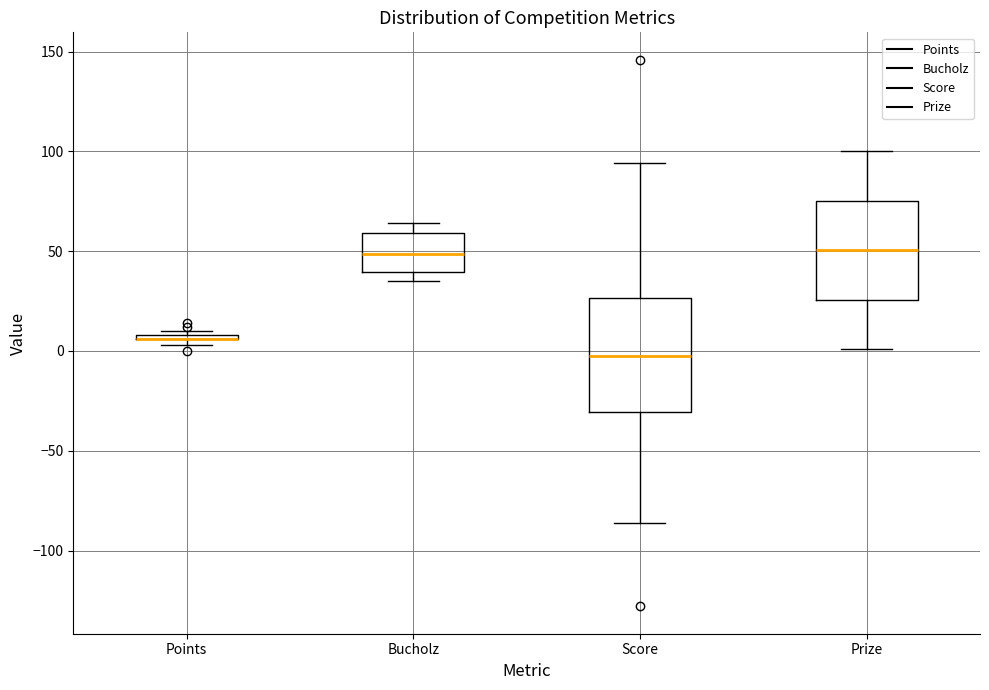

Where is the lower edge of the box for Prize on the y-axis? The values are not printed on the chart, so give them approximately, as read against the axis.

25